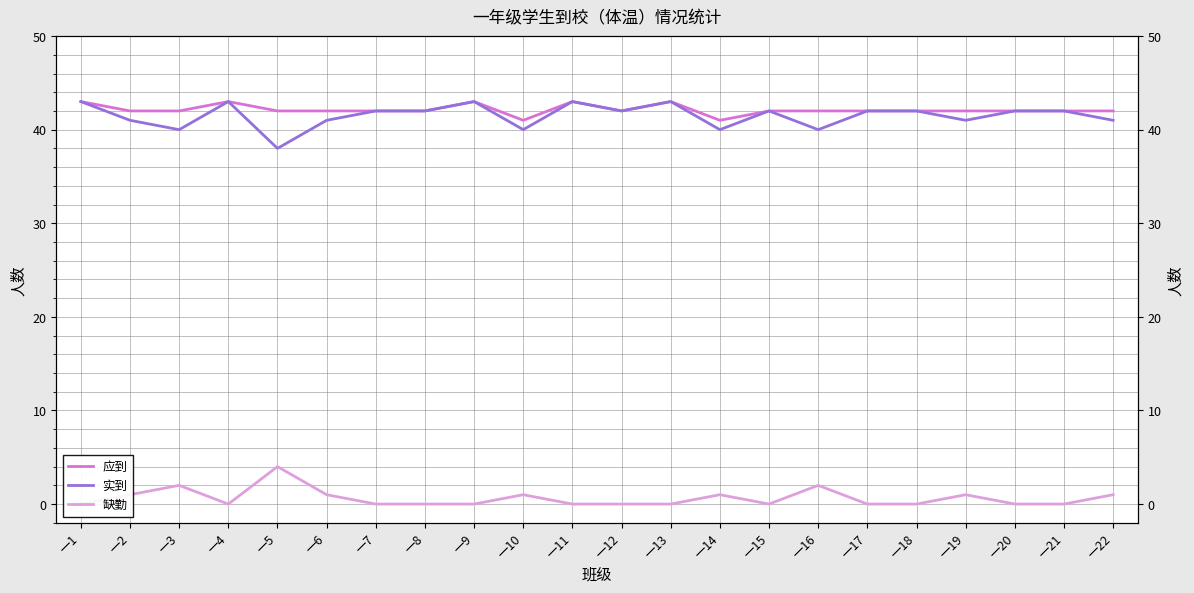

What is the difference between the highest and lowest values at 一11?

43